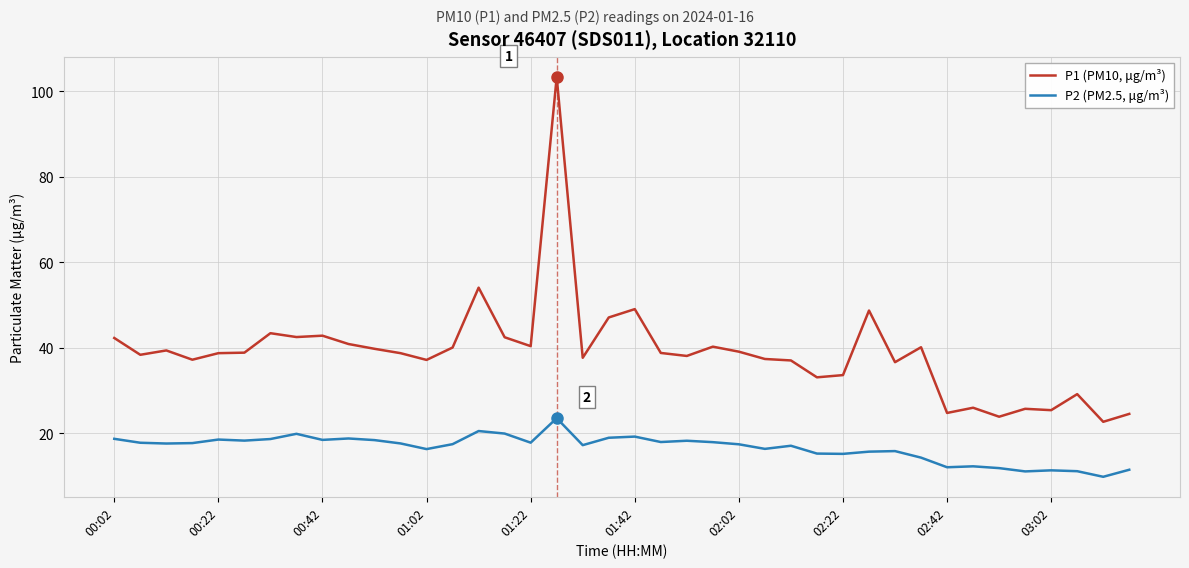

What are all the series names shown in the legend?

P1 (PM10, μg/m³), P2 (PM2.5, μg/m³)